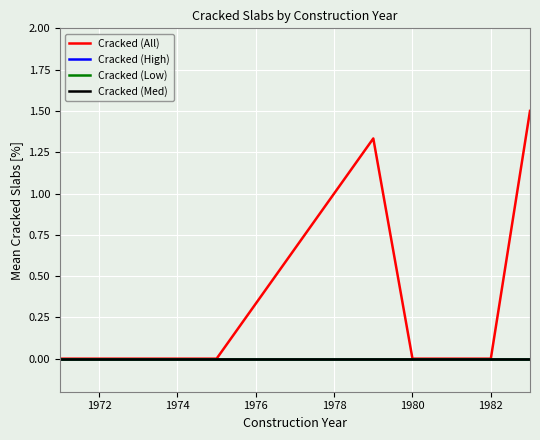

Reading right to left, transcribe all the data shown in this chart.

Cracked (All): 1.5	0.0	0.0	0.0	1.3	0.0	0.0	0.0	0.0
Cracked (High): 0.0	0.0	0.0	0.0	0.0	0.0	0.0	0.0	0.0
Cracked (Low): 0.0	0.0	0.0	0.0	0.0	0.0	0.0	0.0	0.0
Cracked (Med): 0.0	0.0	0.0	0.0	0.0	0.0	0.0	0.0	0.0